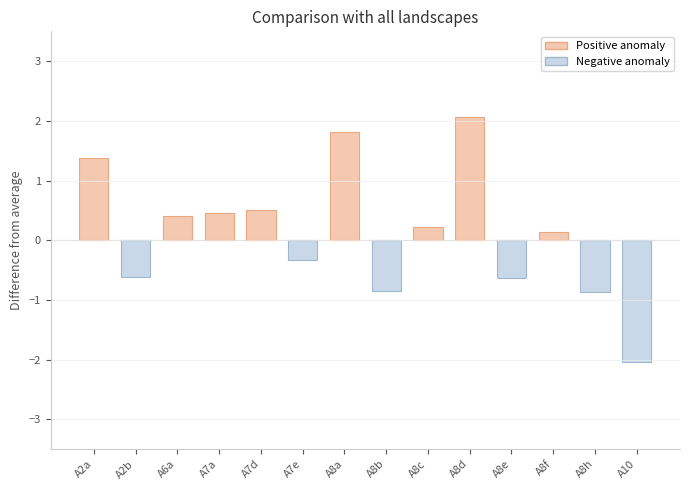

Reading right to left, what are all the values shown in this chart?

A10=-2.0	A8h=-0.9	A8f=0.1	A8e=-0.6	A8d=2.1	A8c=0.2	A8b=-0.9	A8a=1.8	A7e=-0.3	A7d=0.5	A7a=0.5	A6a=0.4	A2b=-0.6	A2a=1.4